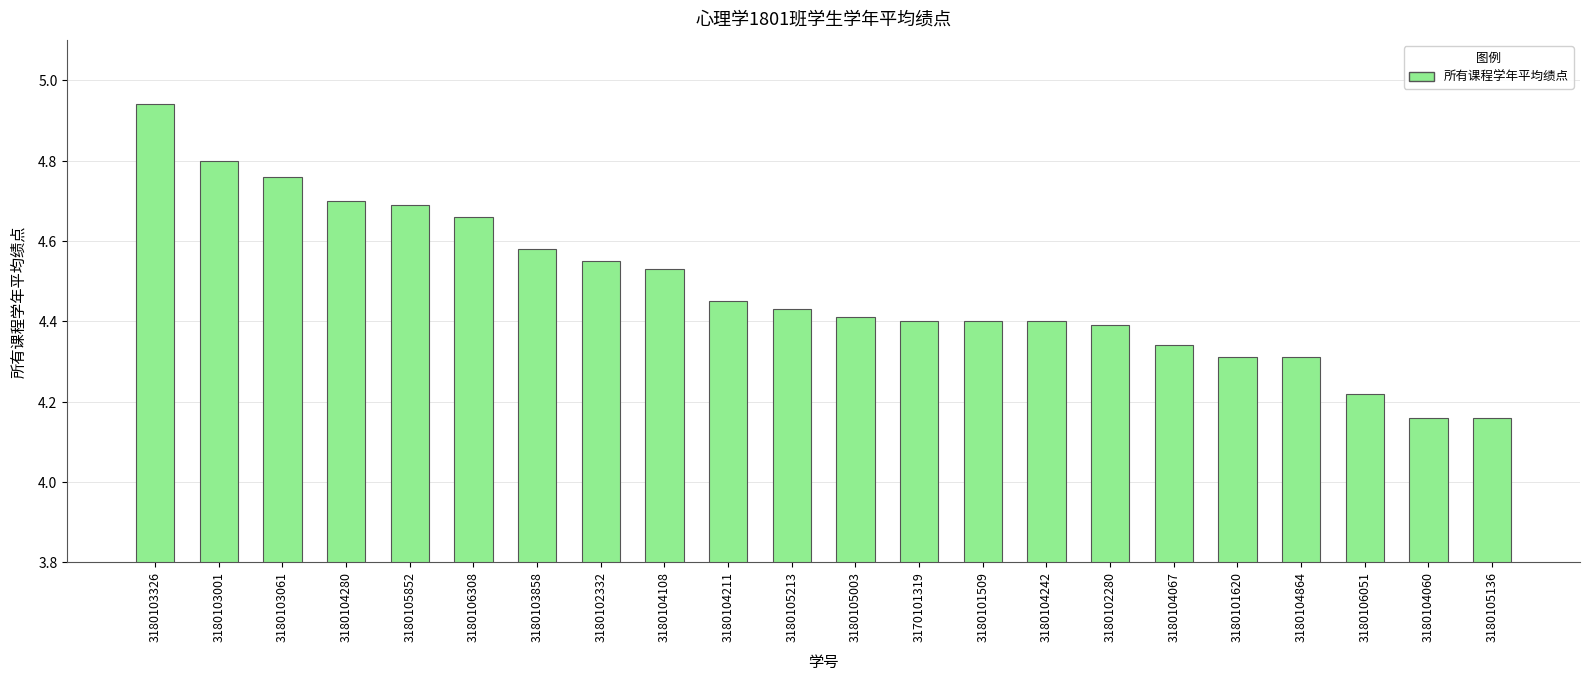

Count the number of categories in the chart.

22